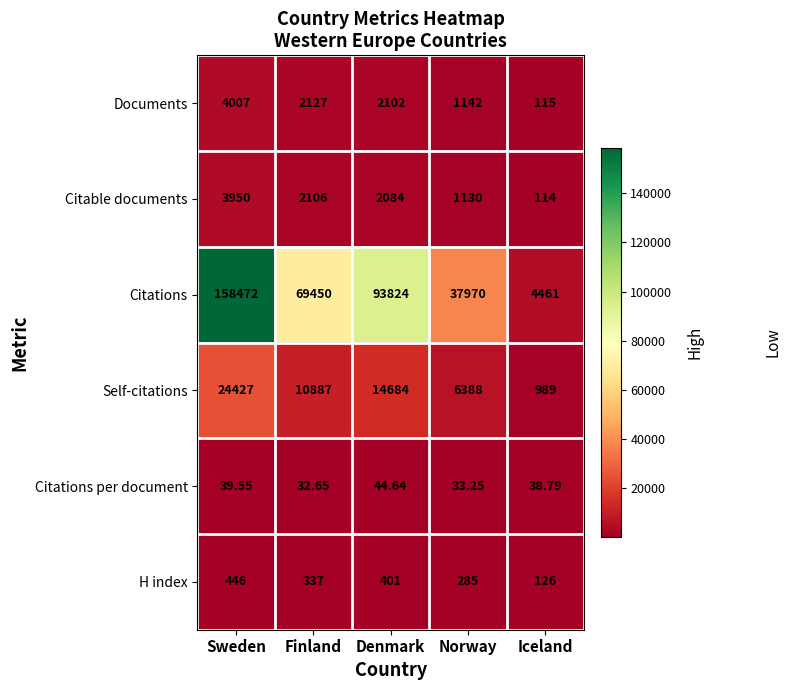

What is the maximum value shown in the chart?

158472.0